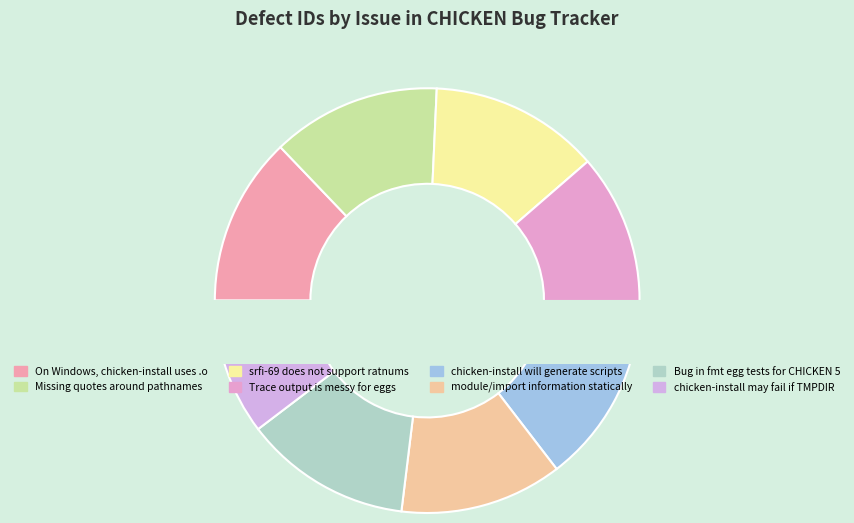

Rank the categories by value from highest to lowest.

chicken-install will generate scripts, srfi-69 does not support ratnums, Missing quotes around pathnames, On Windows, chicken-install uses .o, Trace output is messy for eggs, Bug in fmt egg tests for CHICKEN 5, module/import information statically, chicken-install may fail if TMPDIR